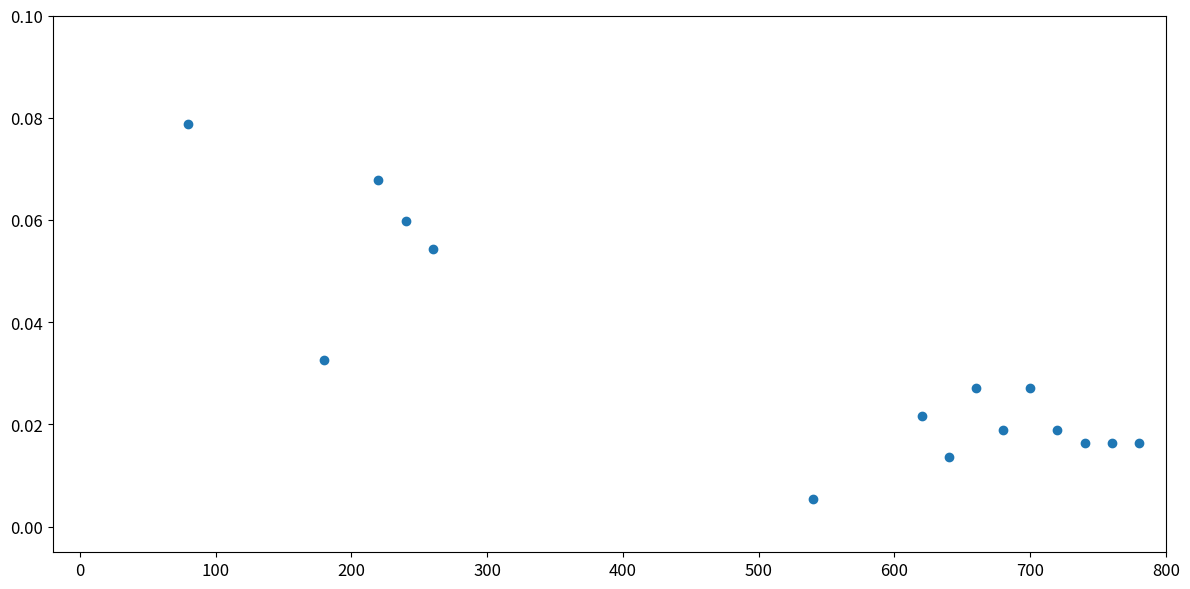

What is the range of X values (max minus min)?

700.0